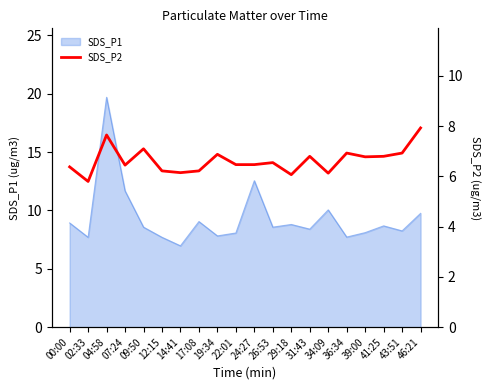

Where is the first local maximum?

04:58